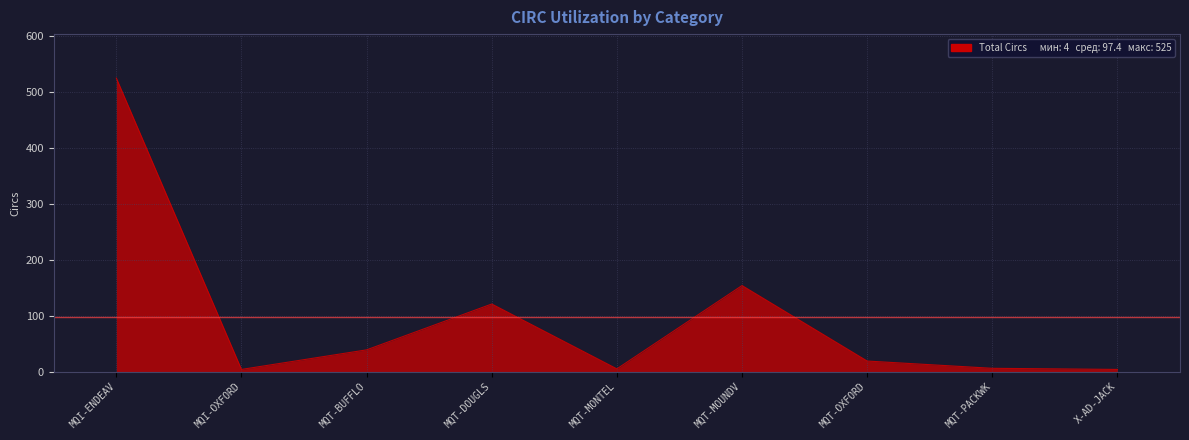

Where is the data nearest to the value 264?

MQT-MOUNDV